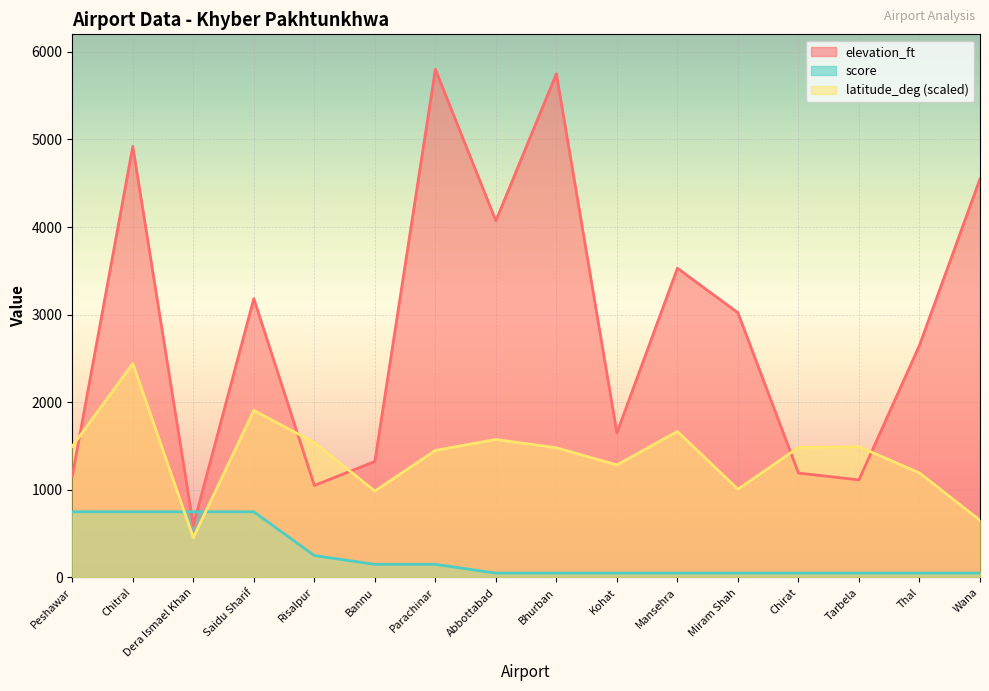

At which label is elevation_ft closest to 3197?

Saidu Sharif